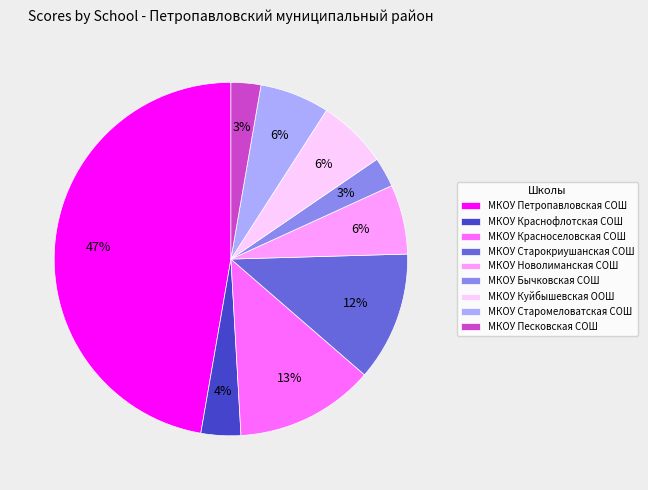

To the nearest percent, what portion does МКОУ Песковская СОШ represent?

3%